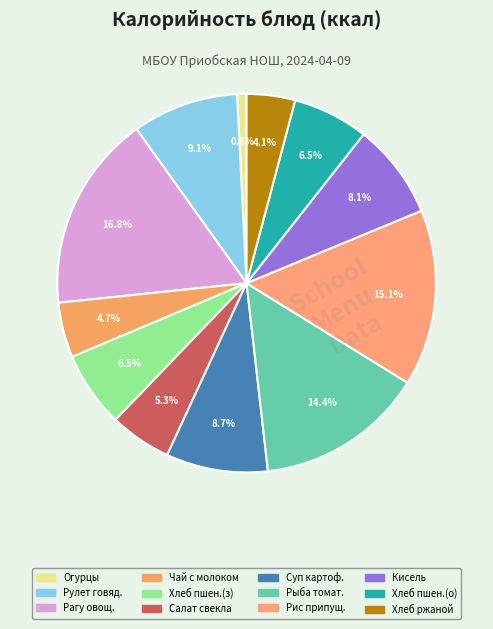

Count the number of slices in the pie.

12